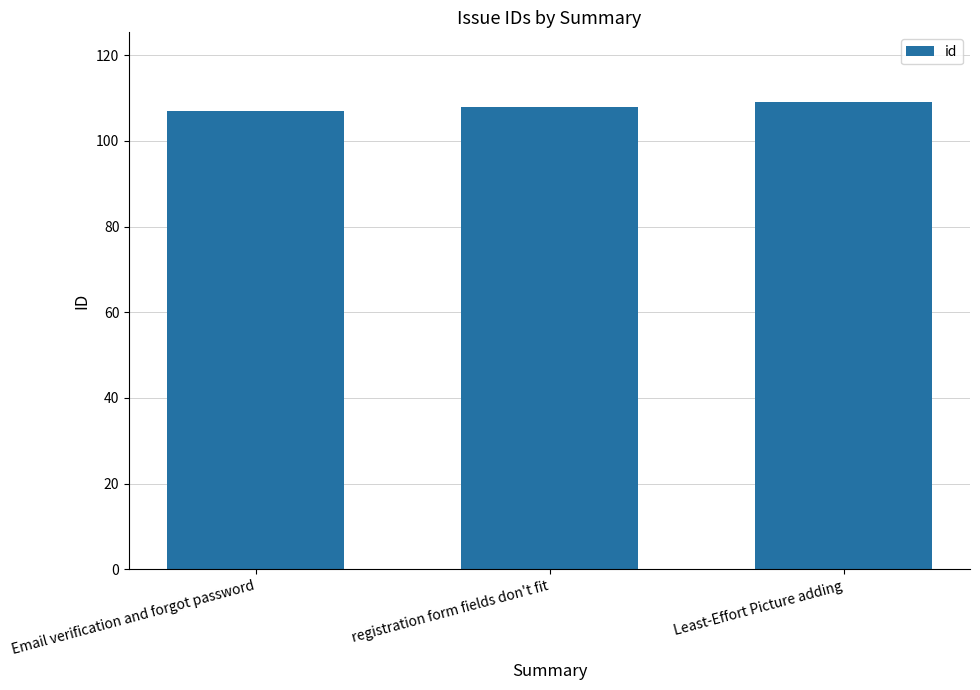

How many categories are shown in the chart?

3